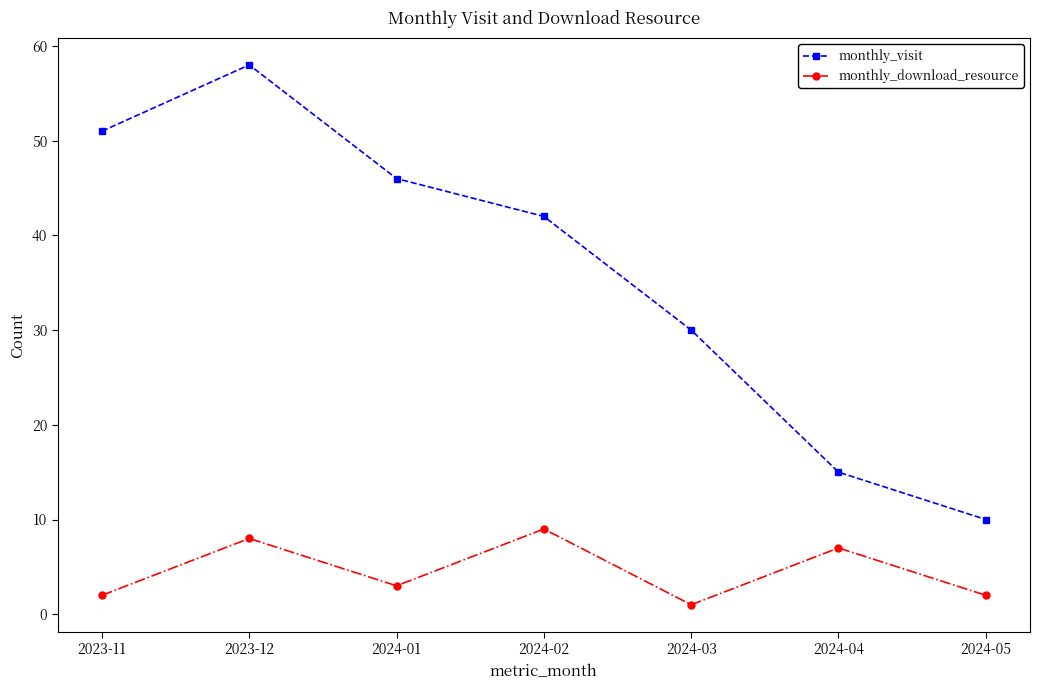

How many monthly_visit values are between 15 and 51?

5